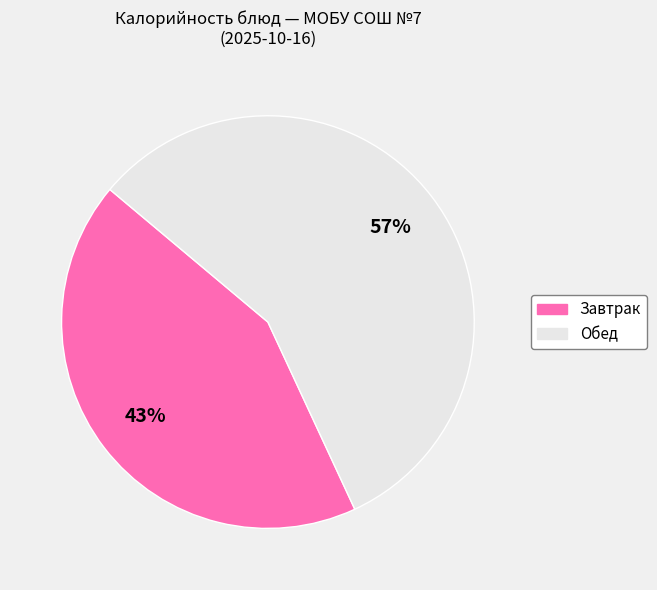

How many segments does this pie chart have?

2